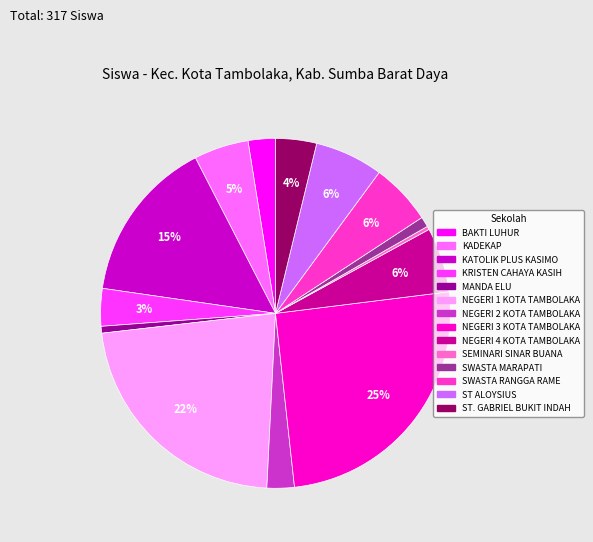

Is there any slice that represents more than half of the pie?

No